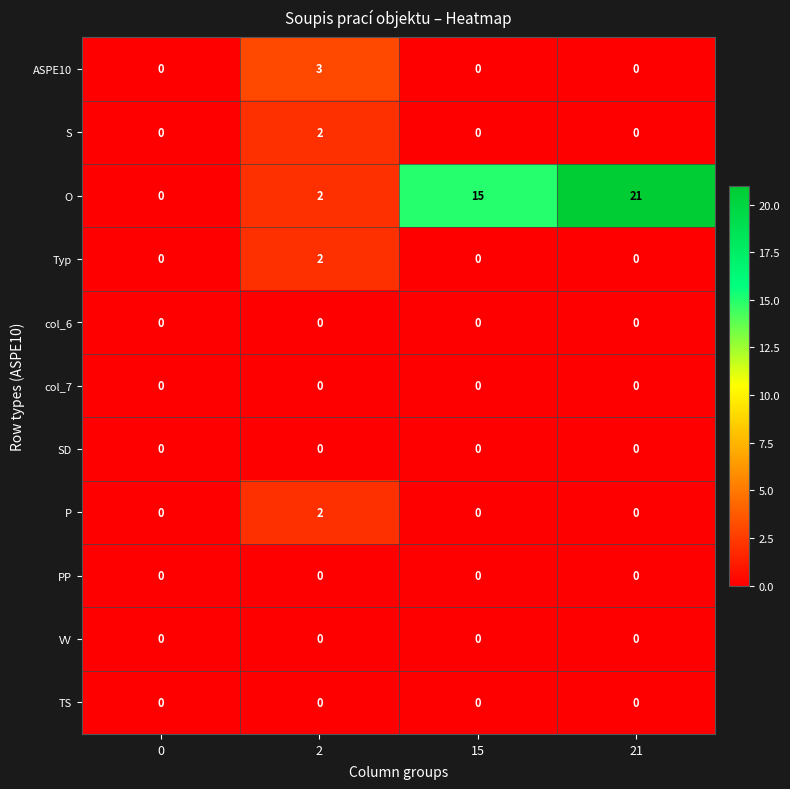

True or false: SD has a value of 0 at 2.

True